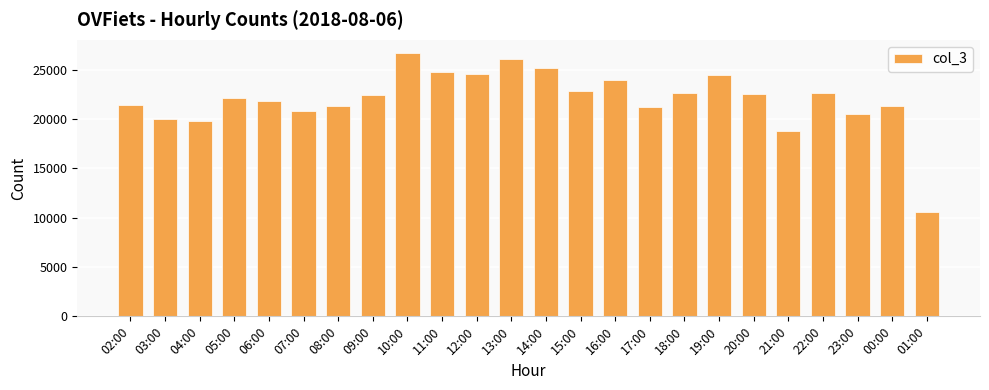

At which label is the value closest to 18646?

21:00